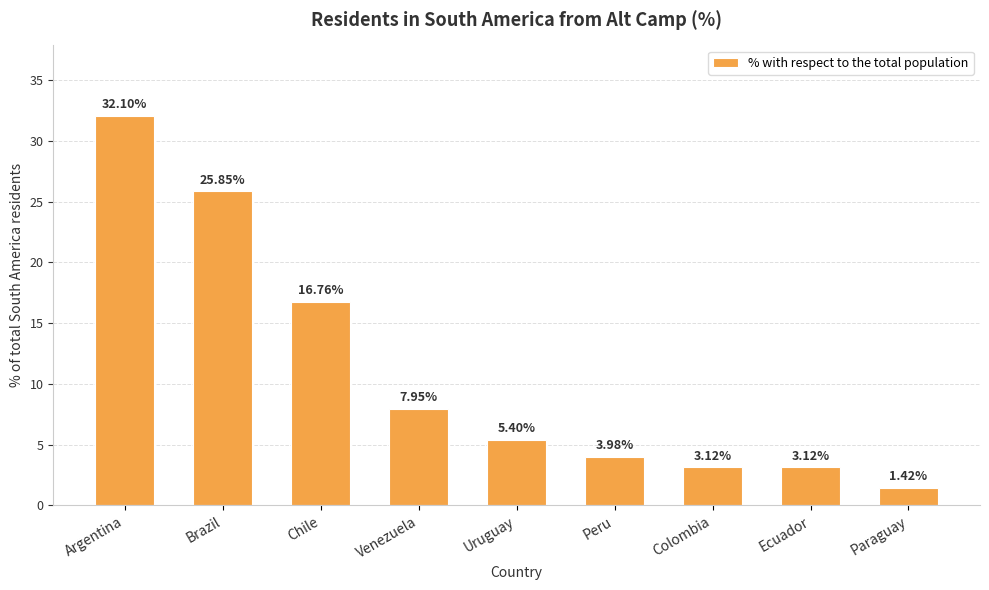

What is the change in value from Ecuador to Paraguay?

-1.7